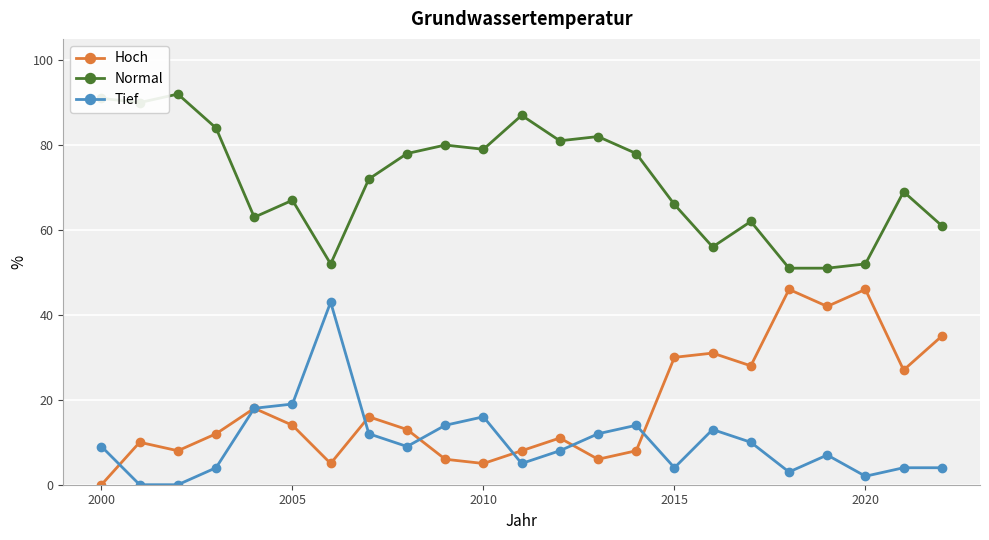

In Hoch, how many points are lower than both neighbors (excluding endpoints)?

7